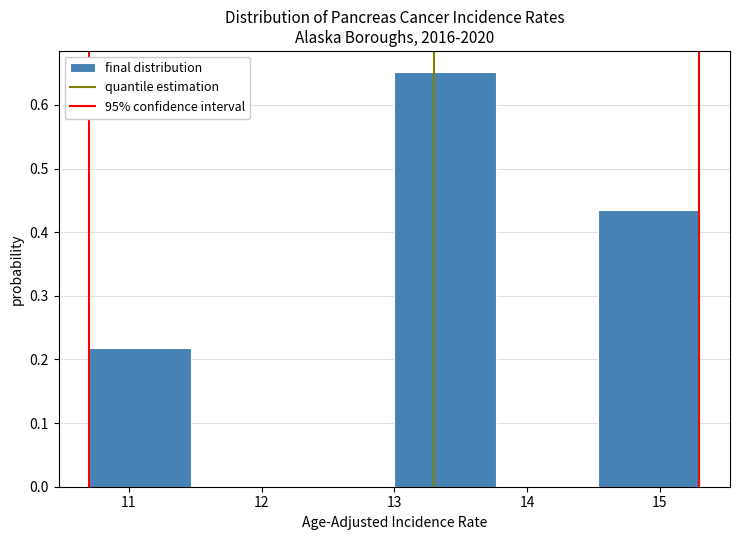

Which range on the x-axis has the tallest bar?

13.0 to 13.8